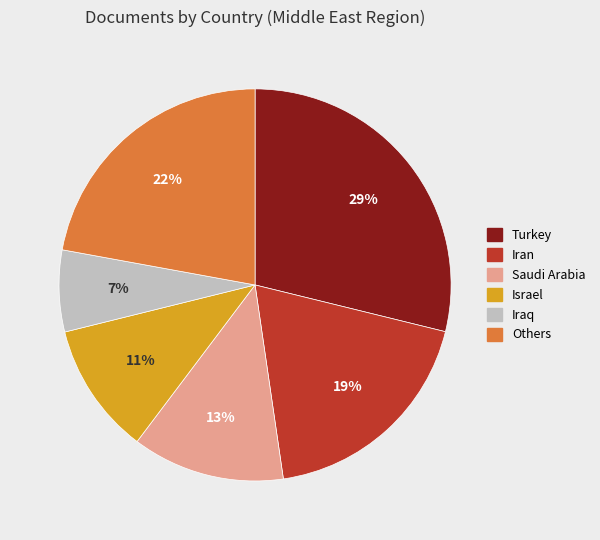

Does any single category account for the majority?

No